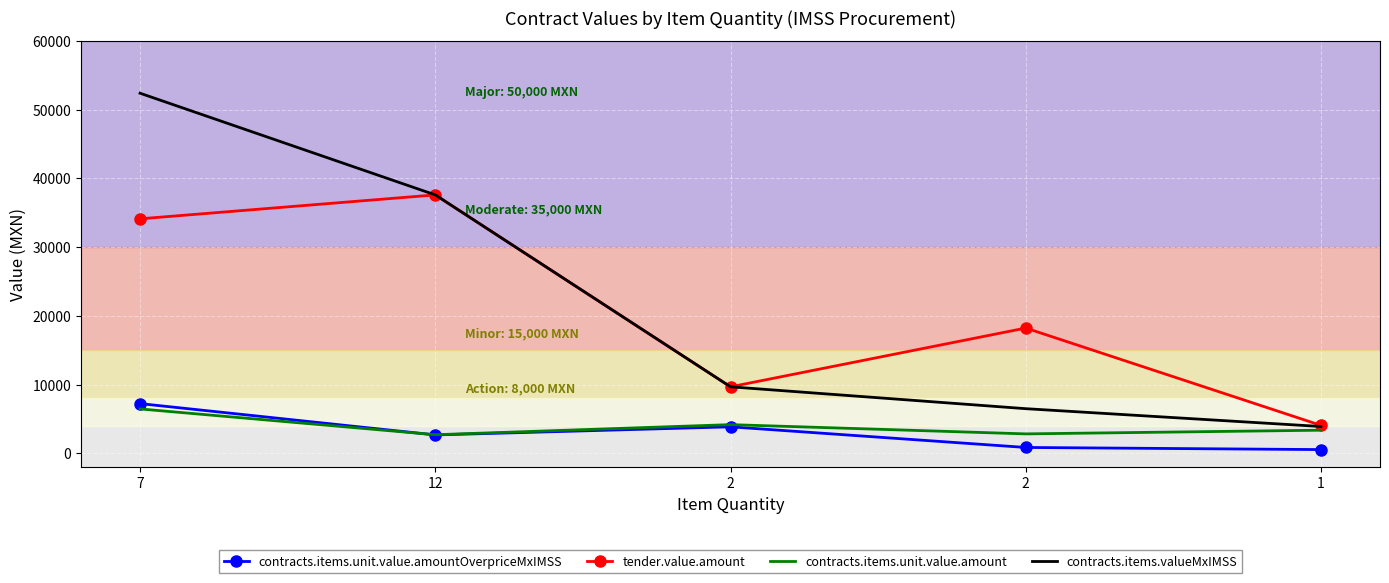

What is the difference between the highest and lowest values at 7?

45924.0